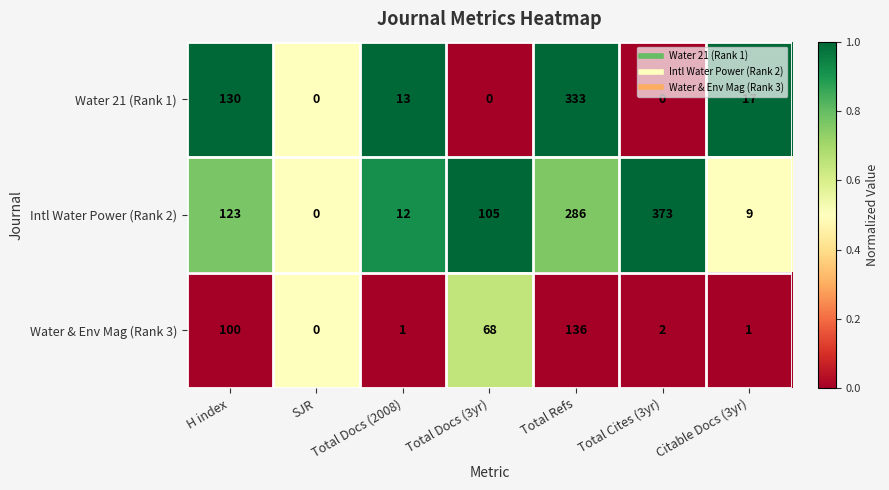

At which label does Water 21 (Rank 1) first exceed 13?

H index